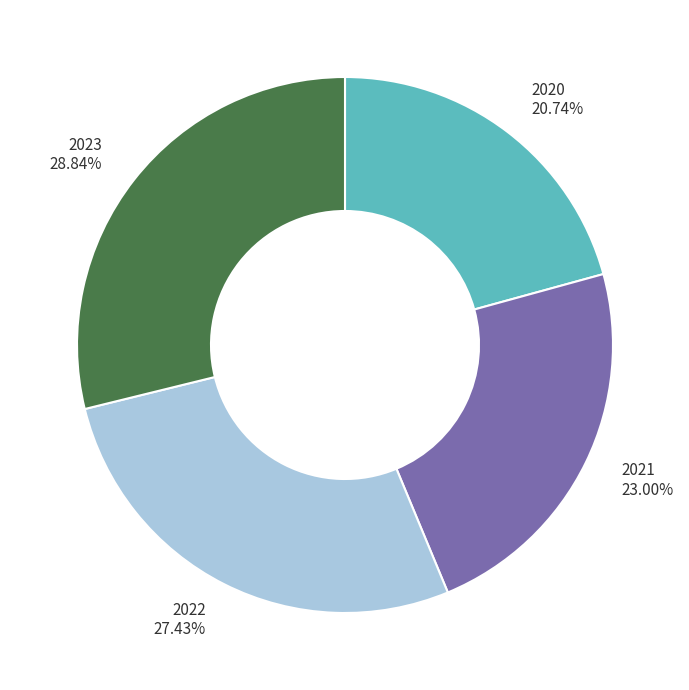

Count the number of slices in the pie.

4